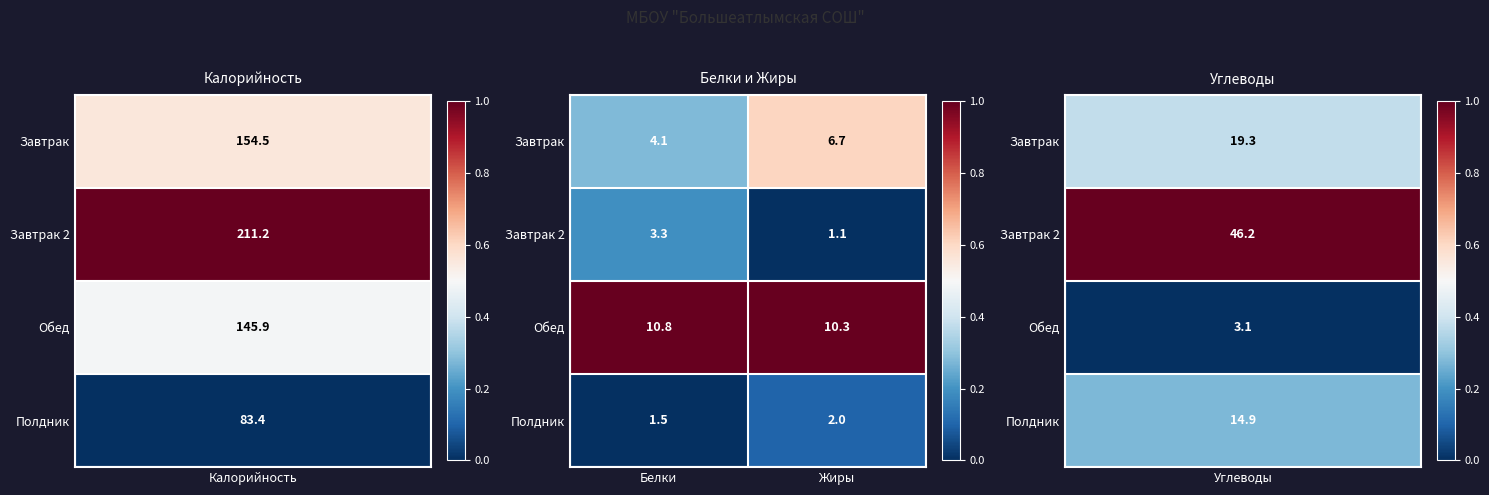

What is the minimum value for Обед?

10.3